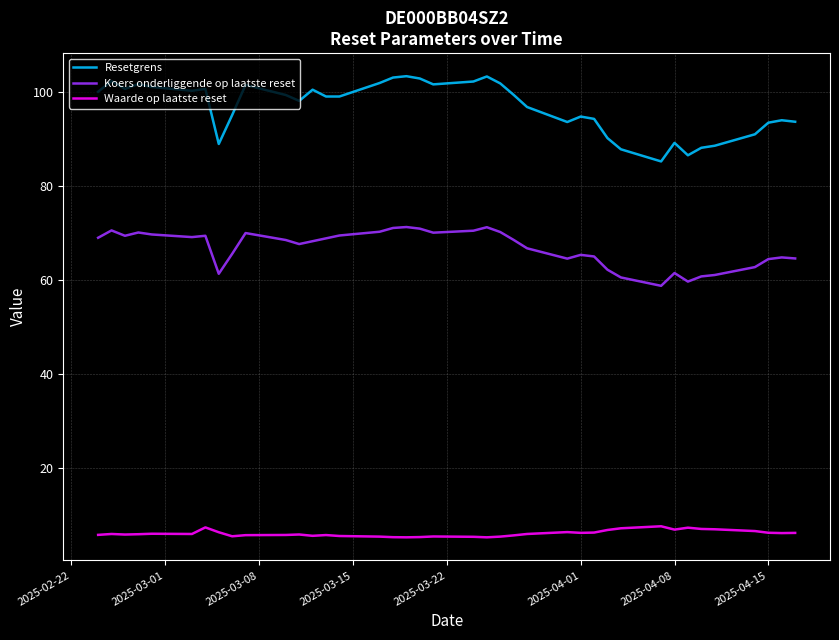

Does the chart display data point markers on the line(s)?

No